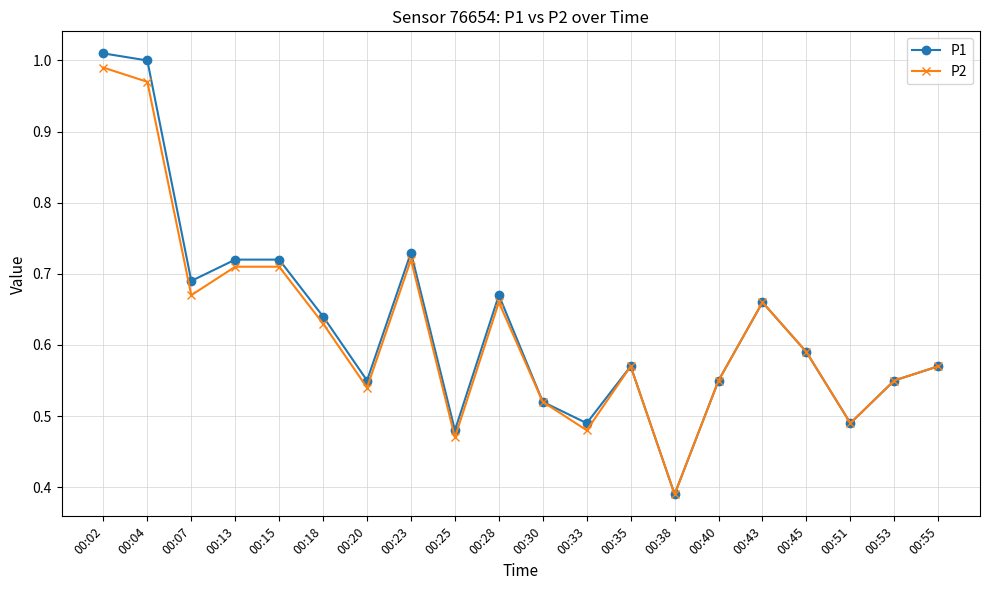

Is the value of P2 at 00:51 greater than the value of P1 at 00:40?

No